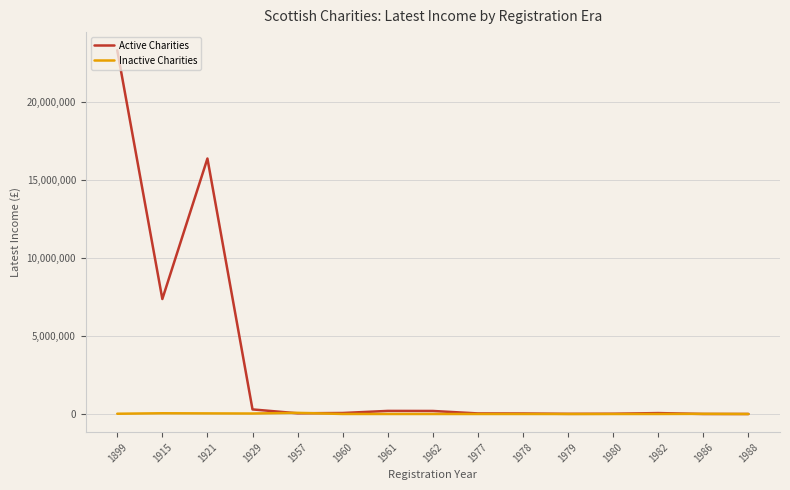

What are all the series names shown in the legend?

Active Charities, Inactive Charities